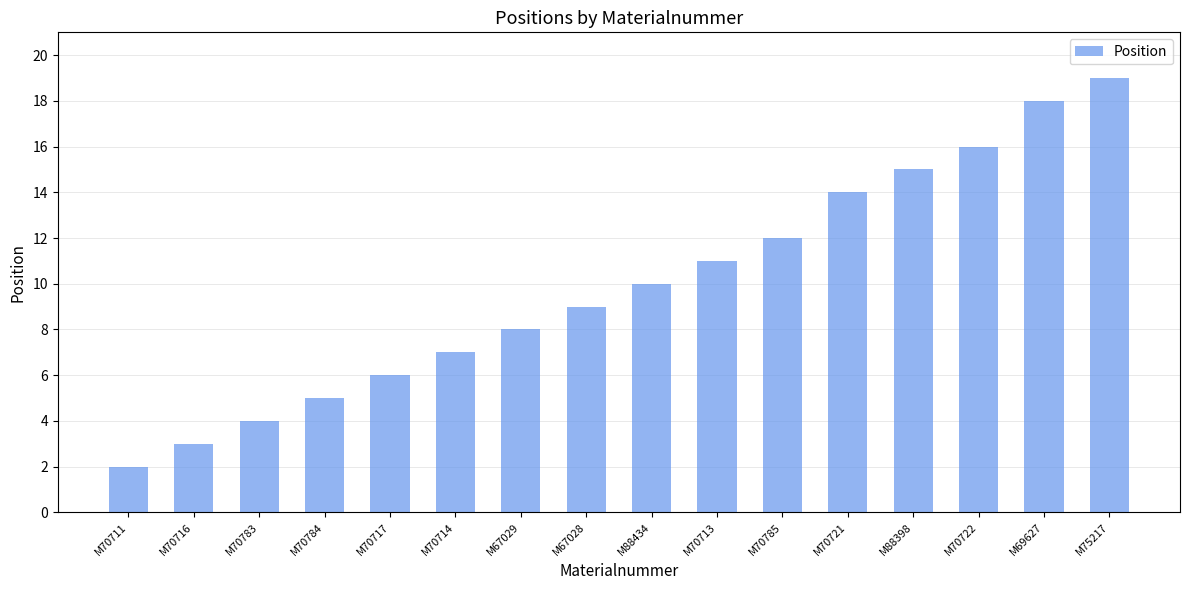

Which has a higher value, M69627 or M70784?

M69627